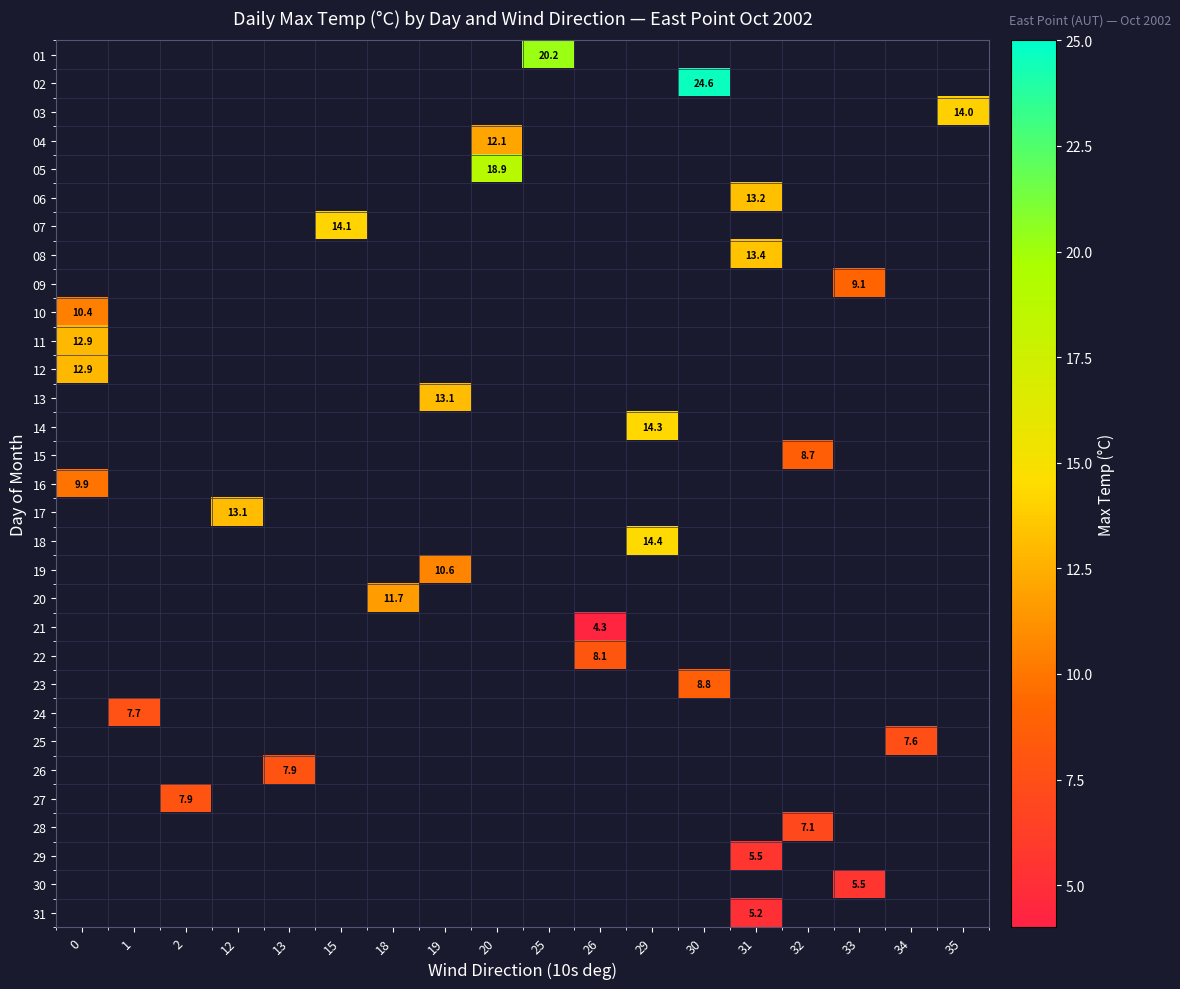

What is the greatest value displayed?

24.6